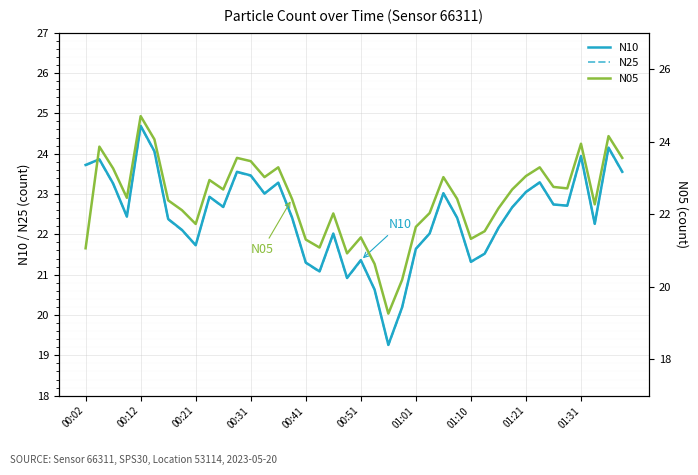

Is it true that N25 equals 11.0 at 01:10?

False